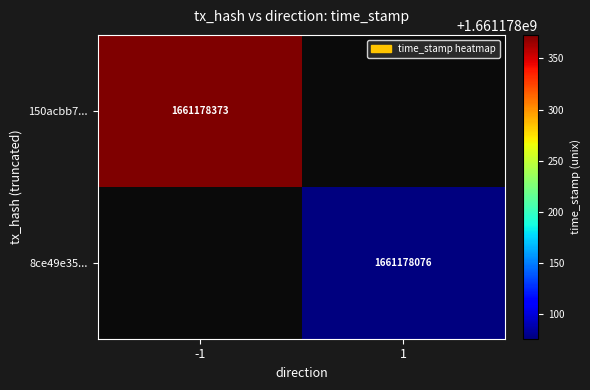

Between -1 and 1, which is larger?

-1